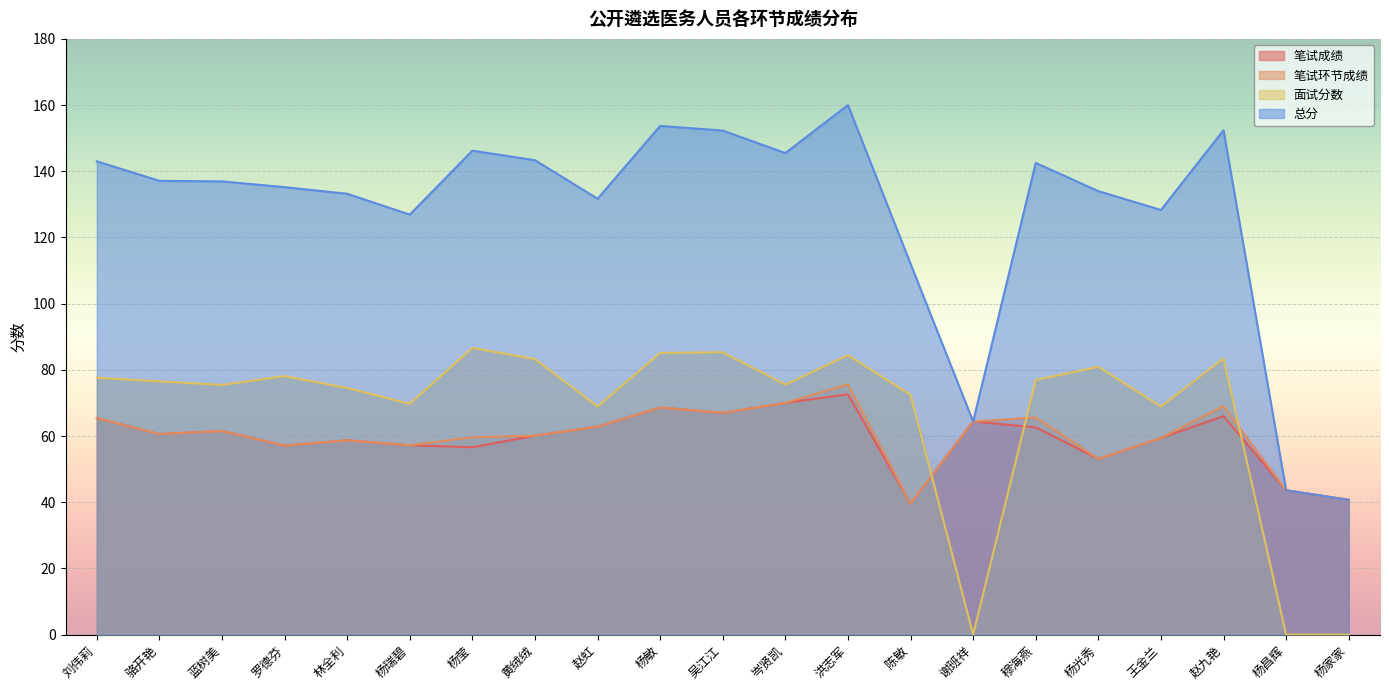

True or false: 总分 and 笔试成绩 intersect in this chart.

False